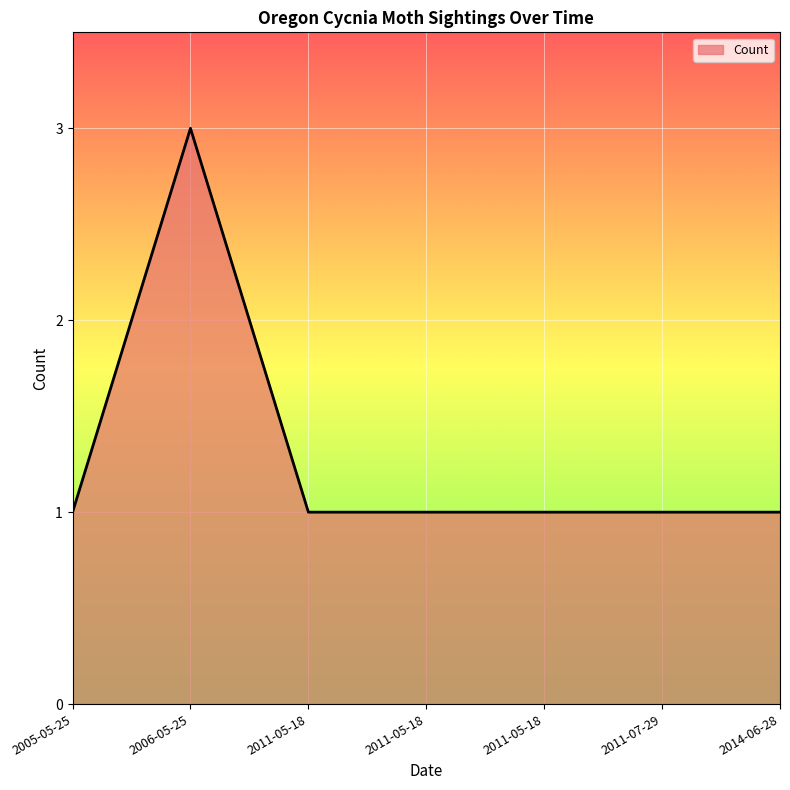

How many categories are shown in the chart?

7